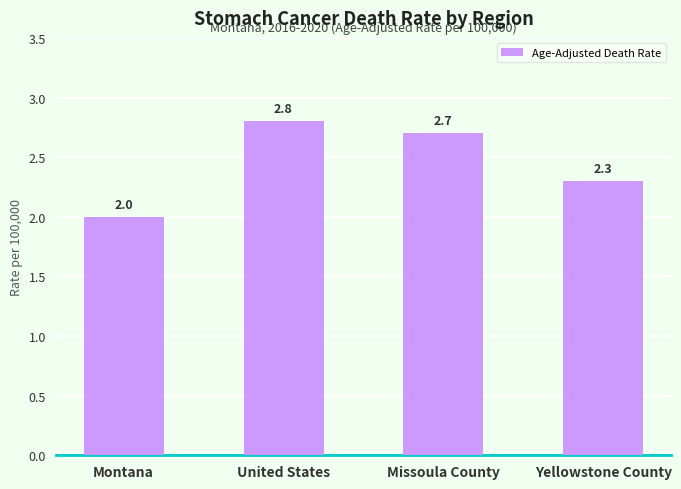

Is it true that the value at Missoula County is 3.5?

False